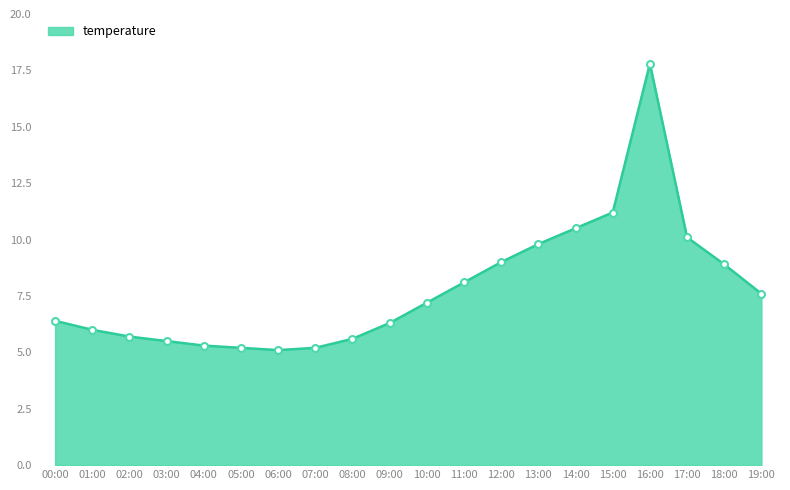

The value at 05:00 is 5.2. True or false?

True